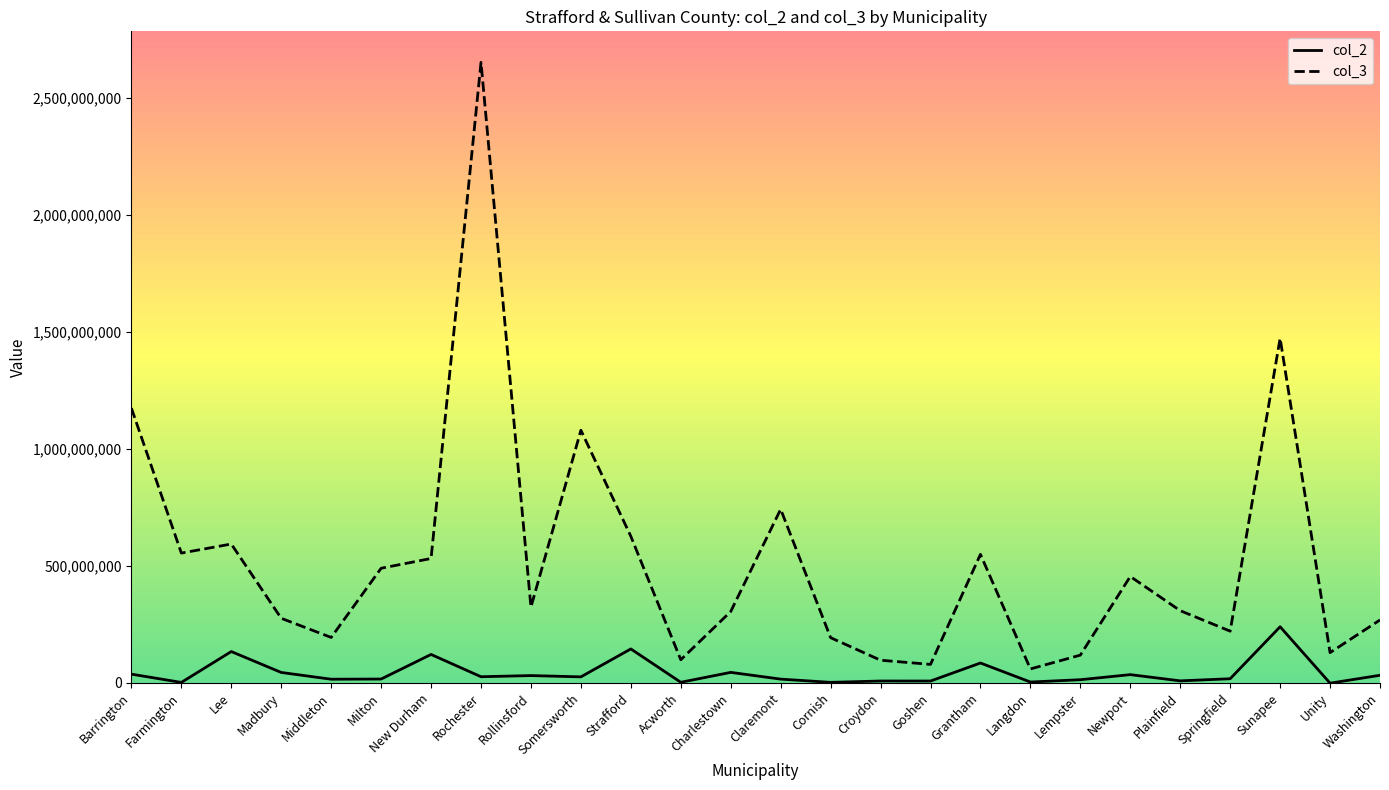

Is it true that col_3 equals 1007274226 at Lee?

False